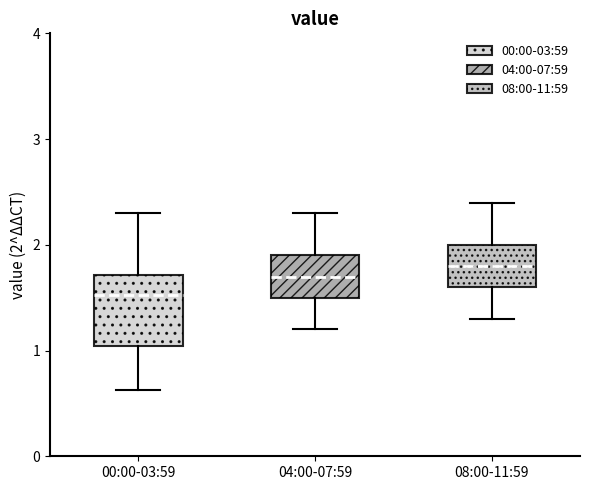

Reading left to right, read every box against the y-axis: the position of its median line, the range the box covers, and the ends of its whiskers. The values are not printed on the chart, so give them approximately, as read against the axis.

00:00-03:59: median 1.5, box 1.0 to 1.7, whiskers 0.6 to 2.3
04:00-07:59: median 1.7, box 1.5 to 1.9, whiskers 1.2 to 2.3
08:00-11:59: median 1.8, box 1.6 to 2.0, whiskers 1.3 to 2.4